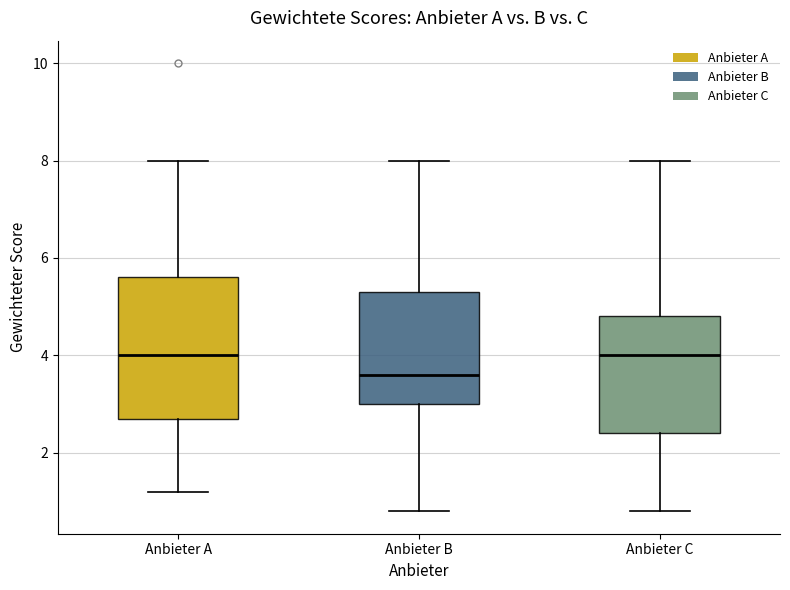

Where does the median line of the box for Anbieter A sit on the y-axis? The values are not printed on the chart, so give them approximately, as read against the axis.

4.0